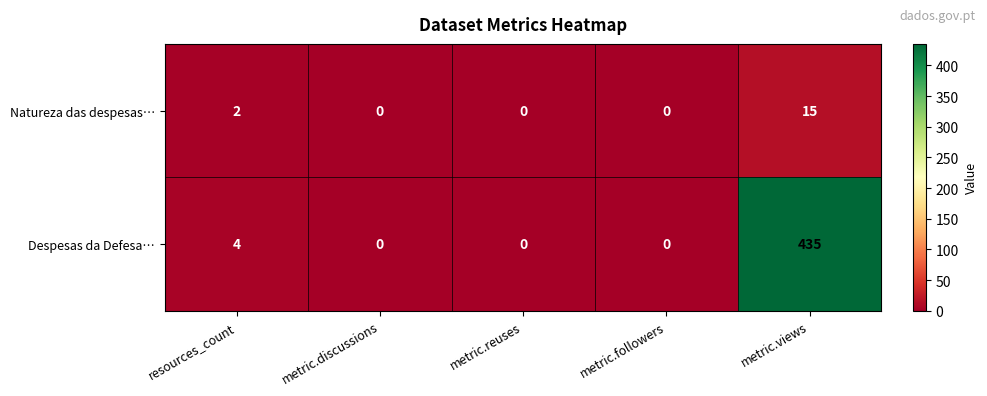

What is the maximum value for Despesas da Defesa…?

435